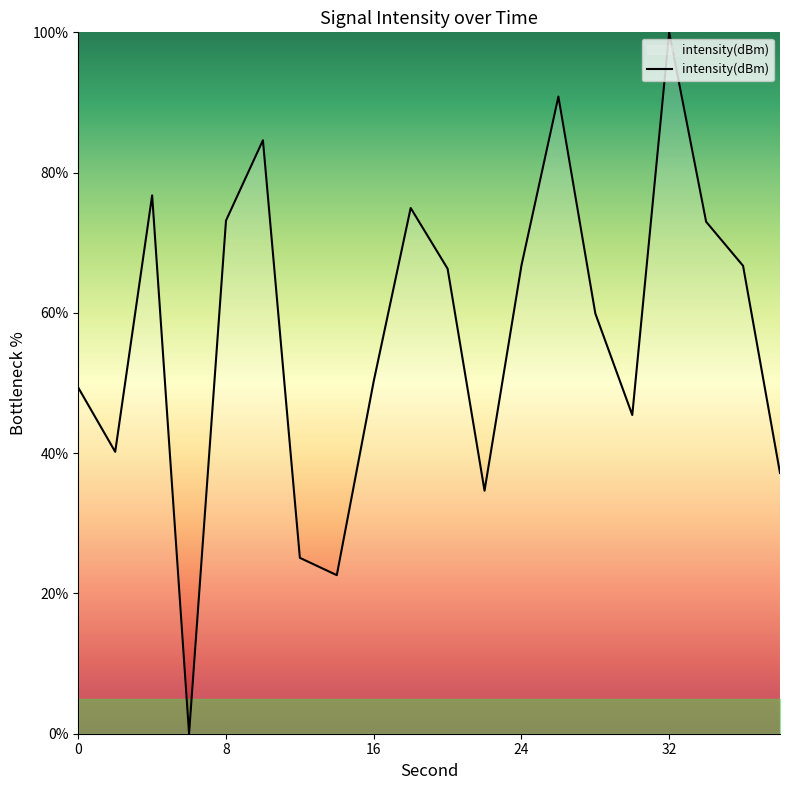

What is the difference between the maximum and minimum values?

100.0